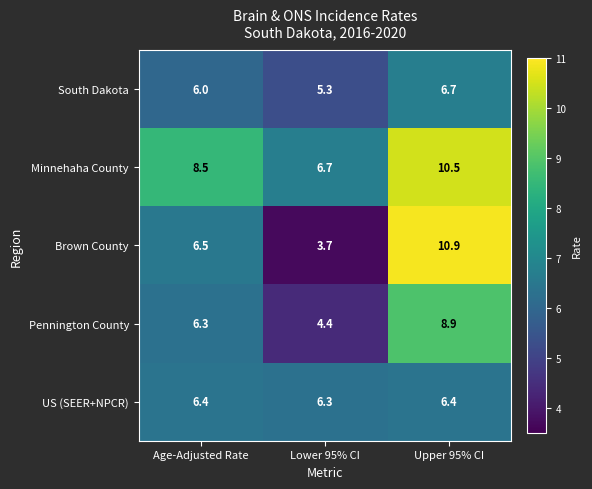

What is the approximate value of South Dakota at Age-Adjusted Rate?

6.0